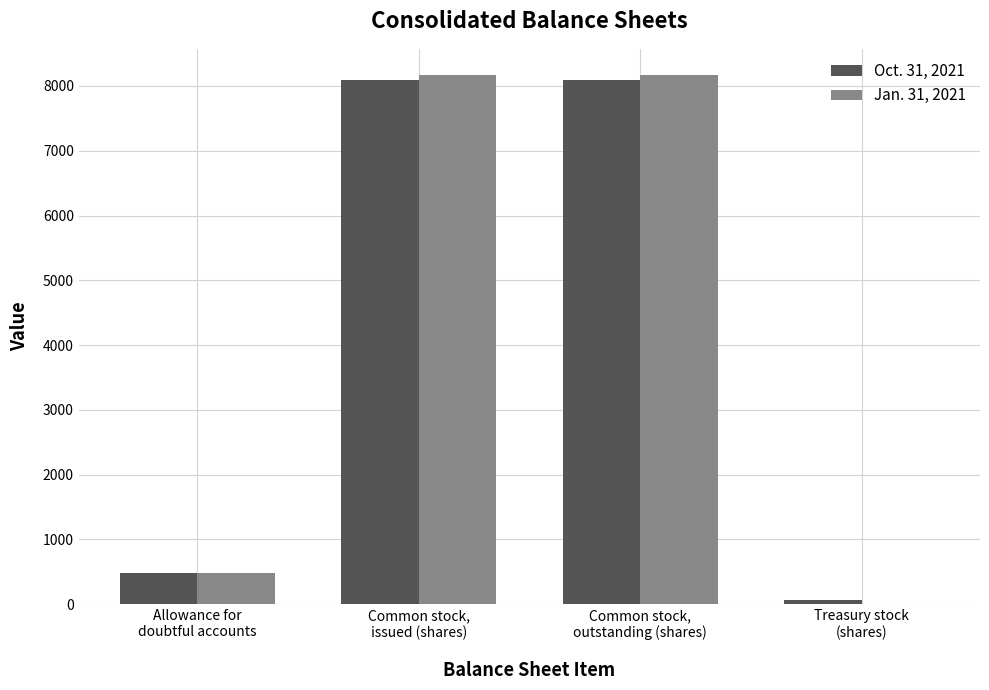

What are all the series names shown in the legend?

Oct. 31, 2021, Jan. 31, 2021